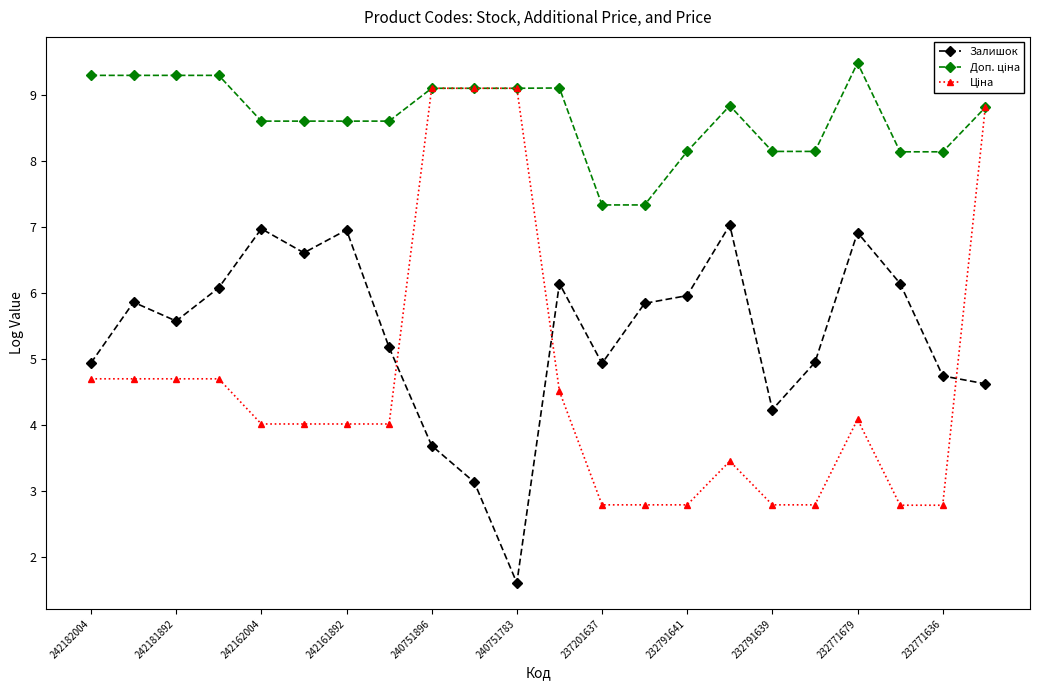

What is the minimum value shown in the chart?

1.6